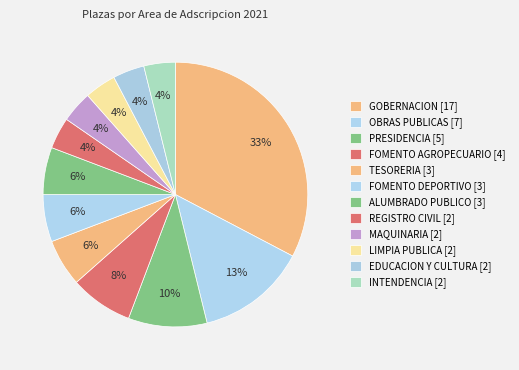

Is it true that FOMENTO AGROPECUARIO is 8% of the pie?

True